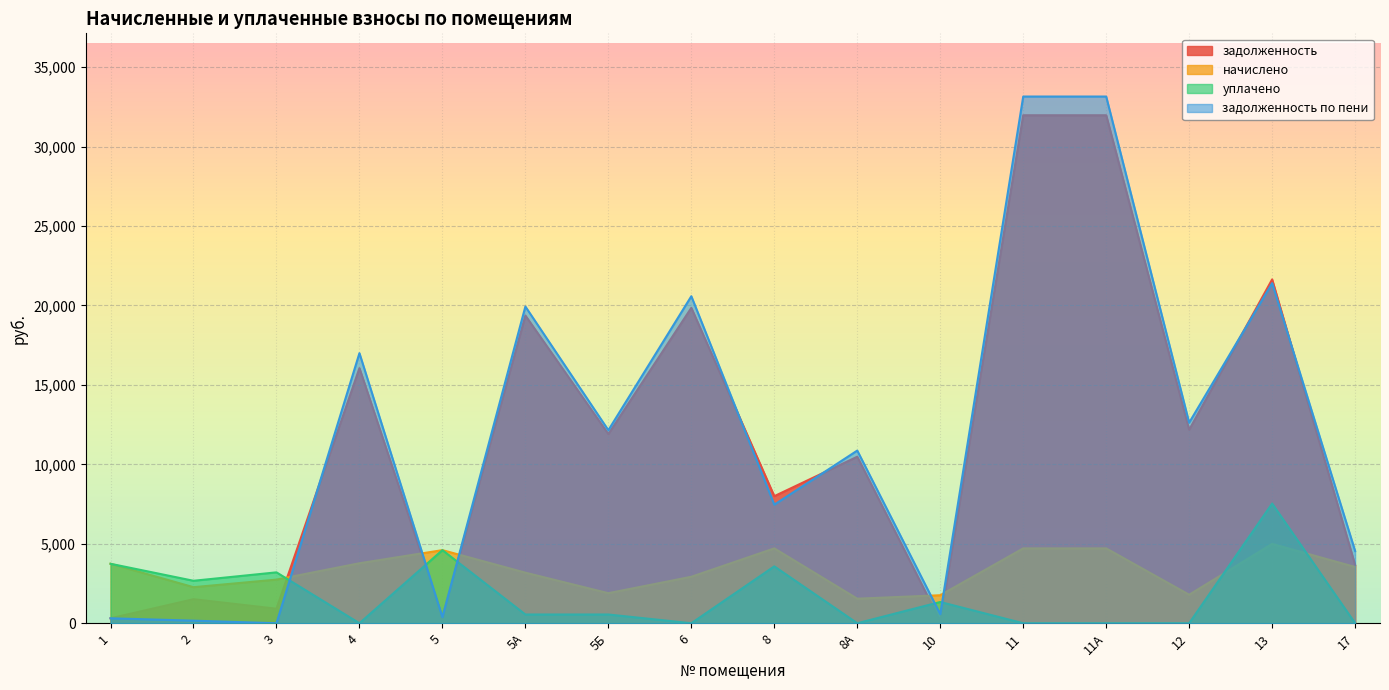

True or false: начислено and уплачено intersect in this chart.

True